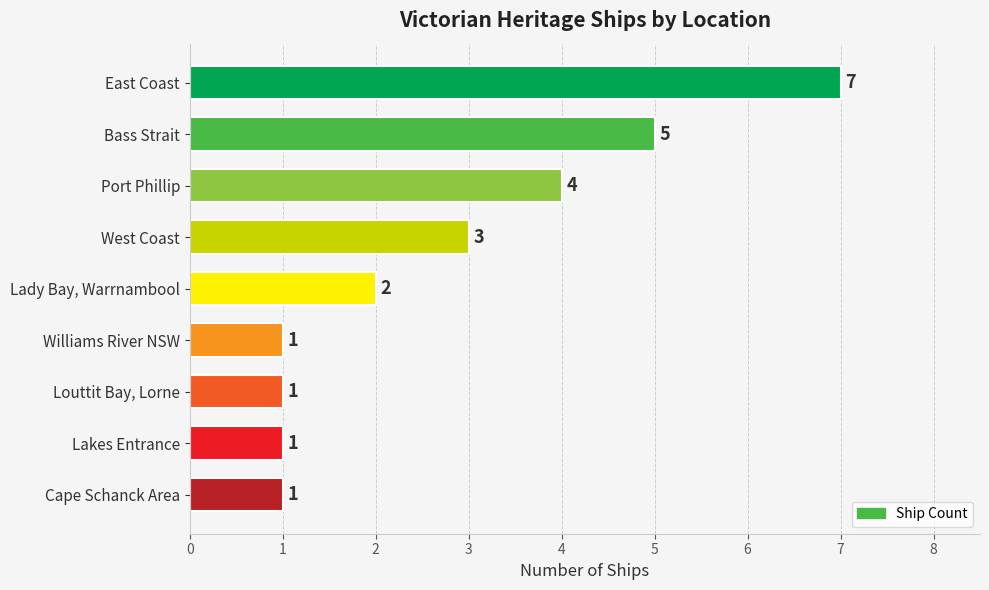

What is the average value?

3